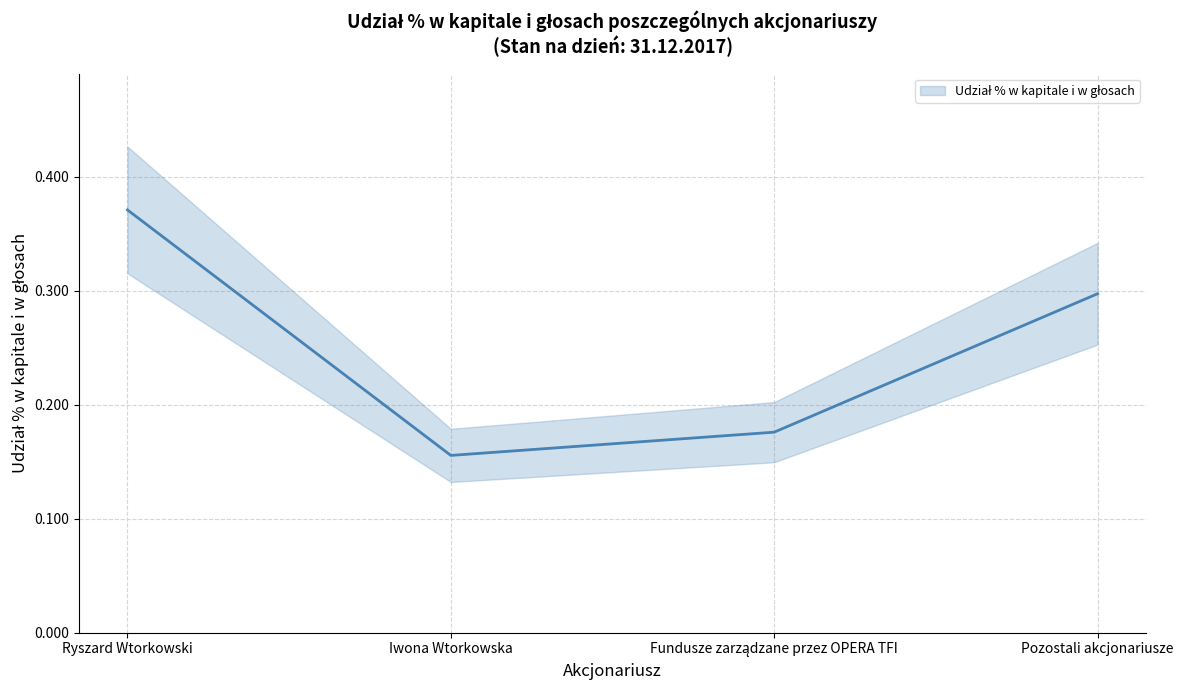

What is the label of the 3rd point from the right?

Iwona Wtorkowska